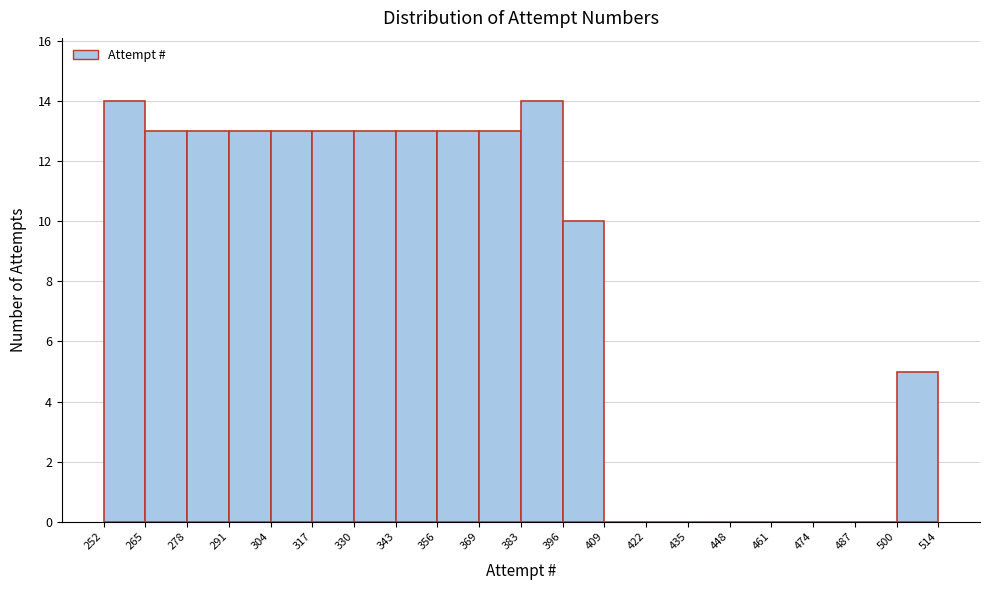

Reading left to right, transcribe this chart: for each bar, give the range it covers on the x-axis and its height. The values are not printed on the chart, so give them approximately, as read against the axis.

252 to 265: 14
265 to 278: 13
278 to 291: 13
291 to 304: 13
304 to 317: 13
317 to 330: 13
330 to 343: 13
343 to 356: 13
356 to 369: 13
369 to 383: 13
383 to 396: 14
396 to 409: 10
409 to 422: 0
422 to 435: 0
435 to 448: 0
448 to 461: 0
461 to 474: 0
474 to 487: 0
487 to 500: 0
500 to 514: 5